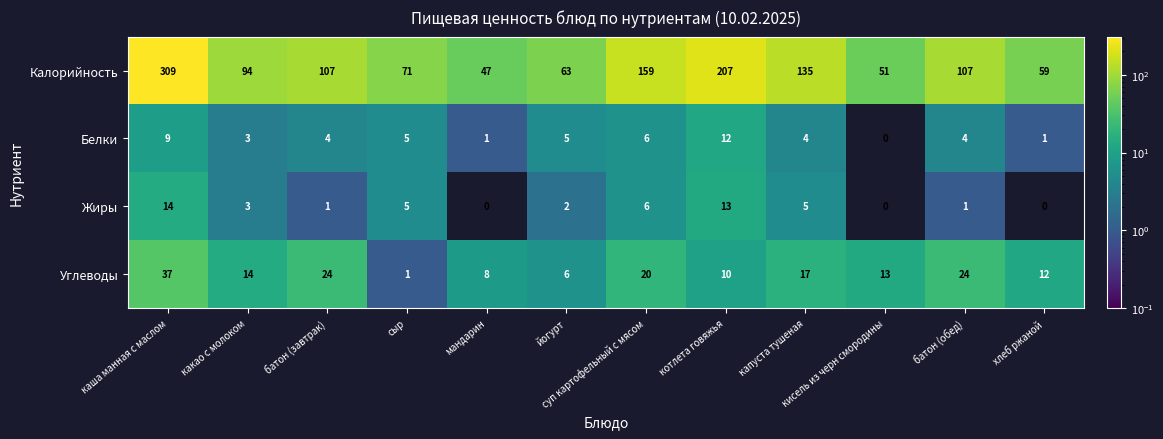

What is the average value of the Углеводы series?

16